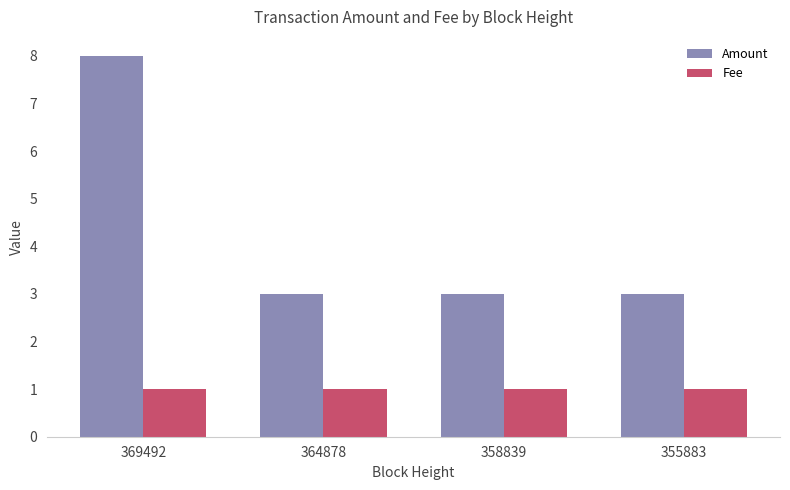

How many categories are shown in the chart?

4